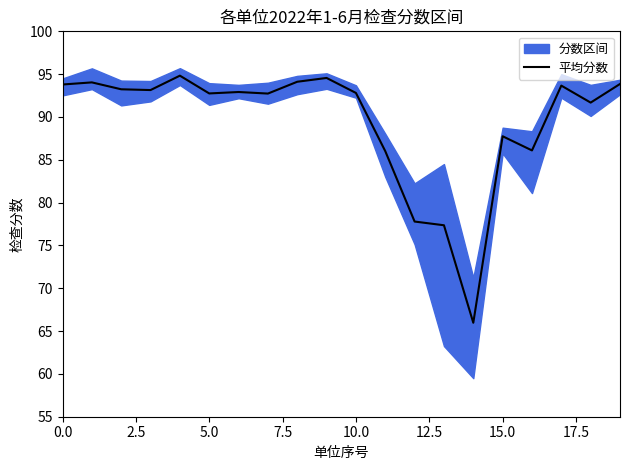

The 平均分数 series shows 127.4 at 5.0. True or false?

False